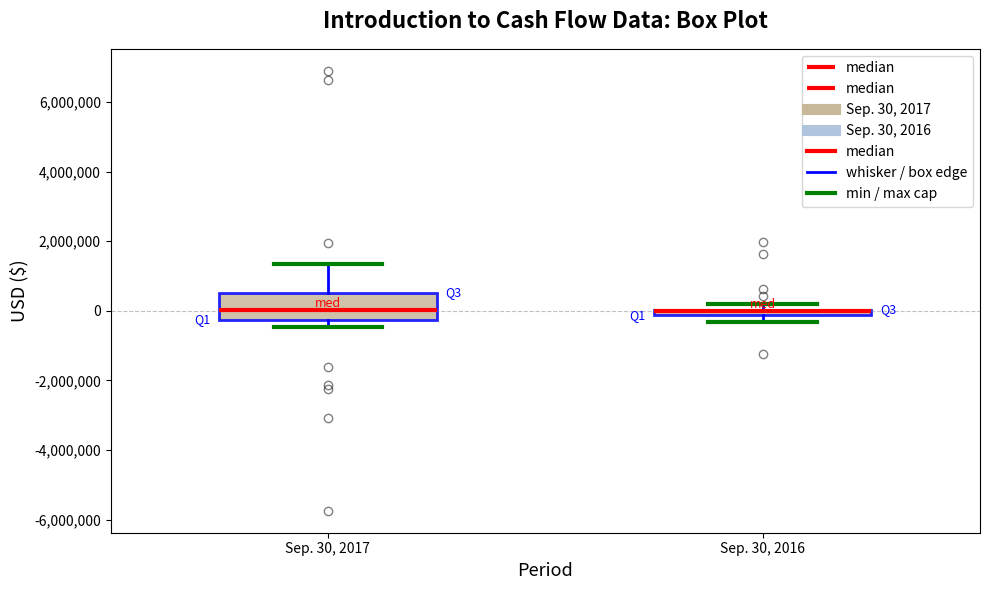

Where is the upper edge of the box for Sep. 30, 2016 on the y-axis? The values are not printed on the chart, so give them approximately, as read against the axis.

0